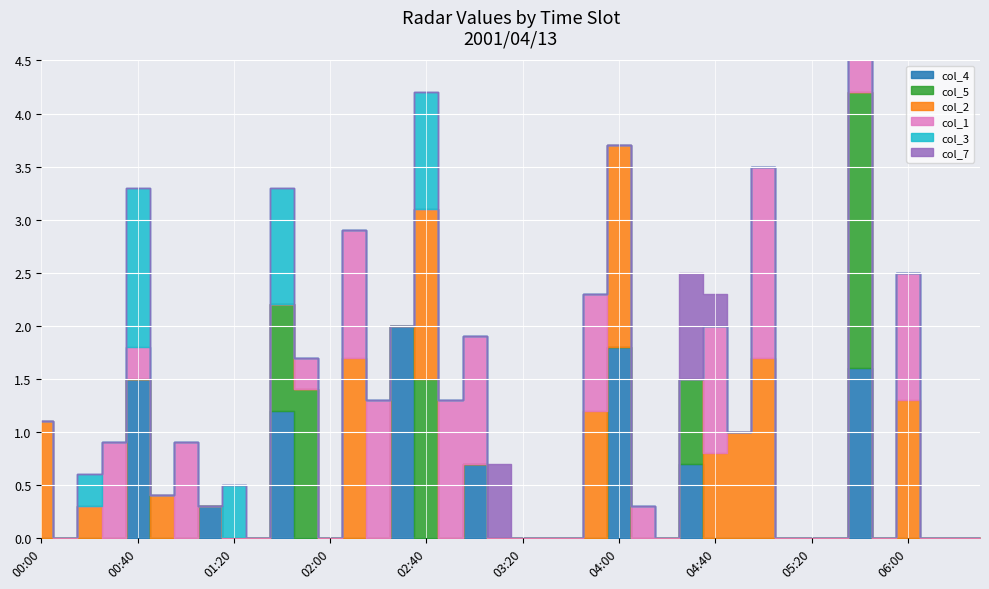

Which series has the largest range (max minus min)?

col_5